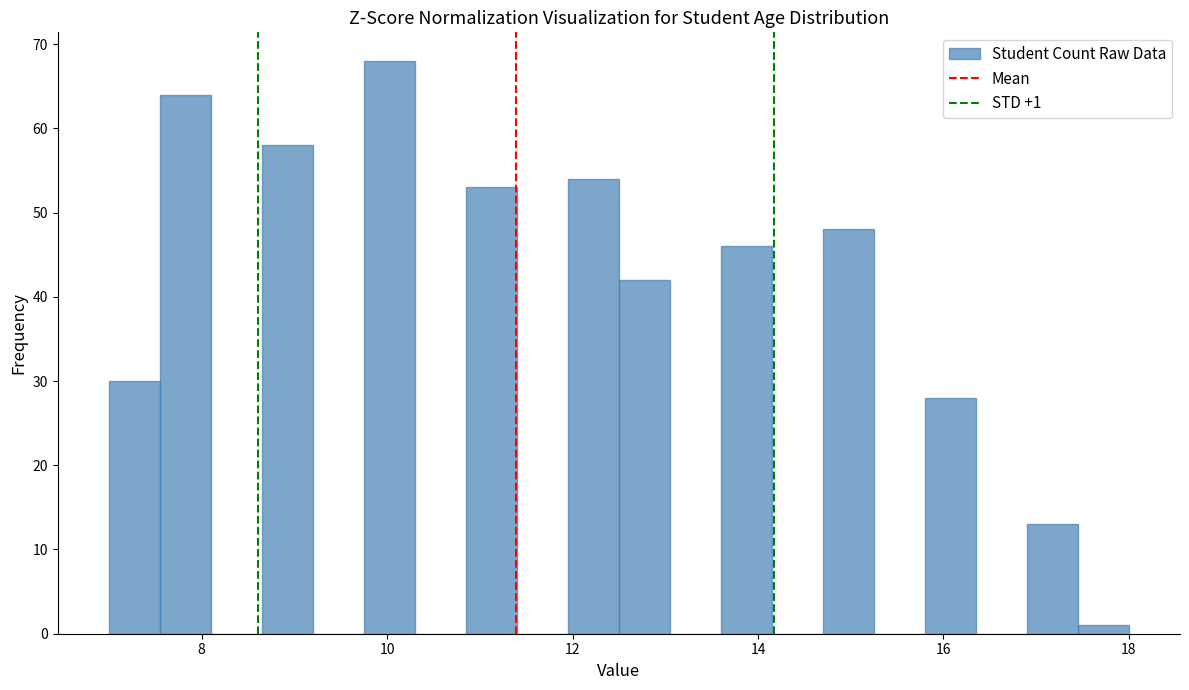

Read against the x-axis, roughly where is the centre of the tallest bar?

10.0